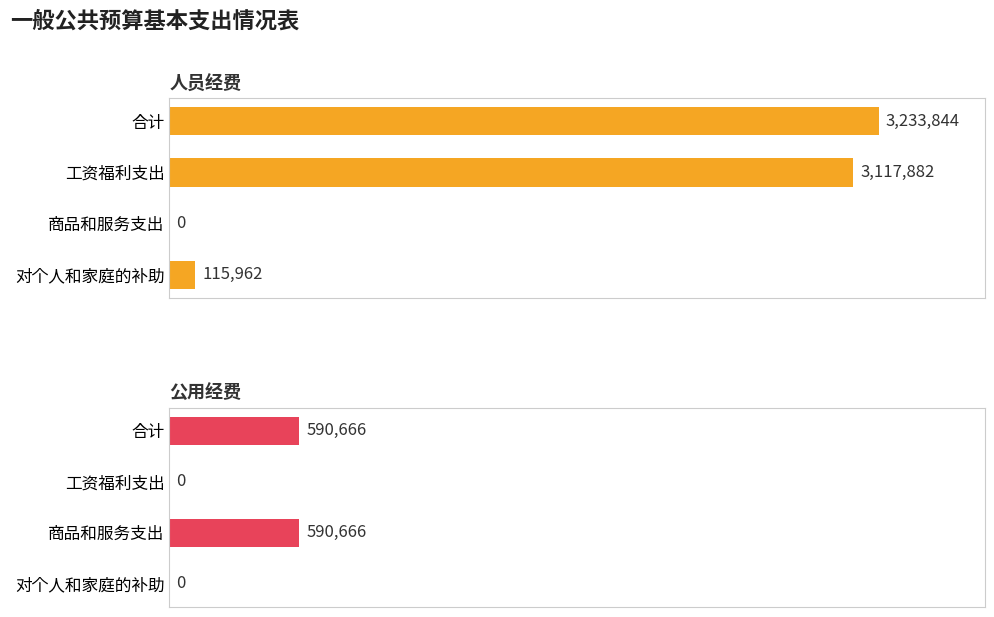

How many groups of bars are there?

4